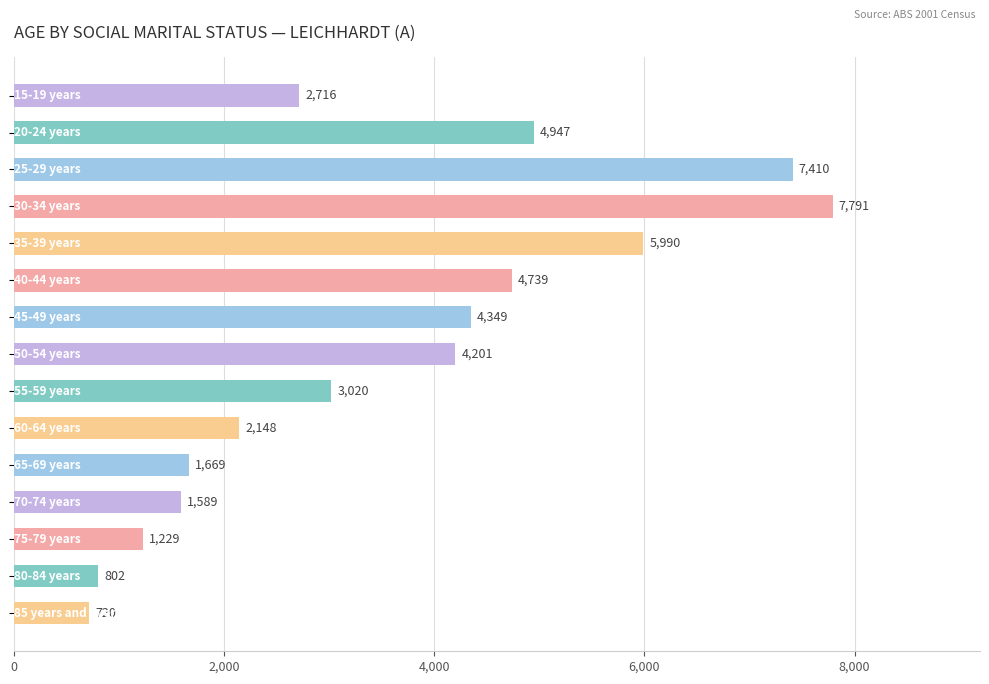

What is the smallest value displayed?

720